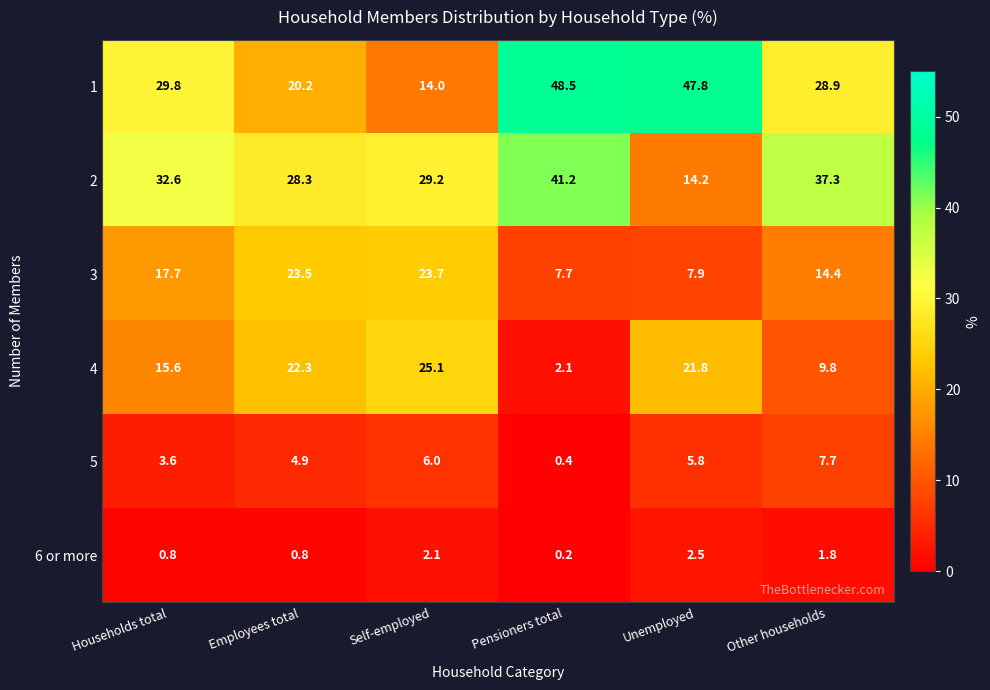

Which label corresponds to the largest value in the chart?

Pensioners total